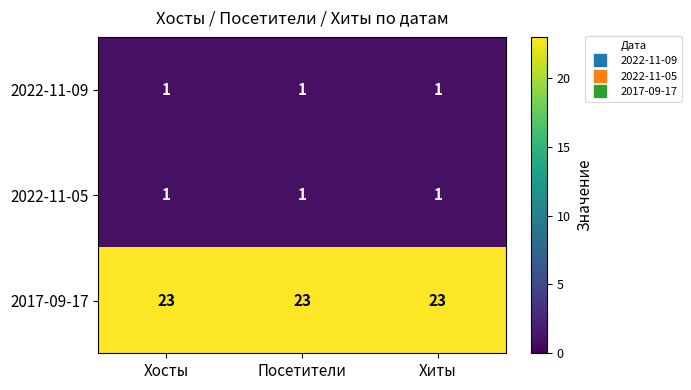

True or false: 2022-11-09 has a value of 2 at Хиты.

False